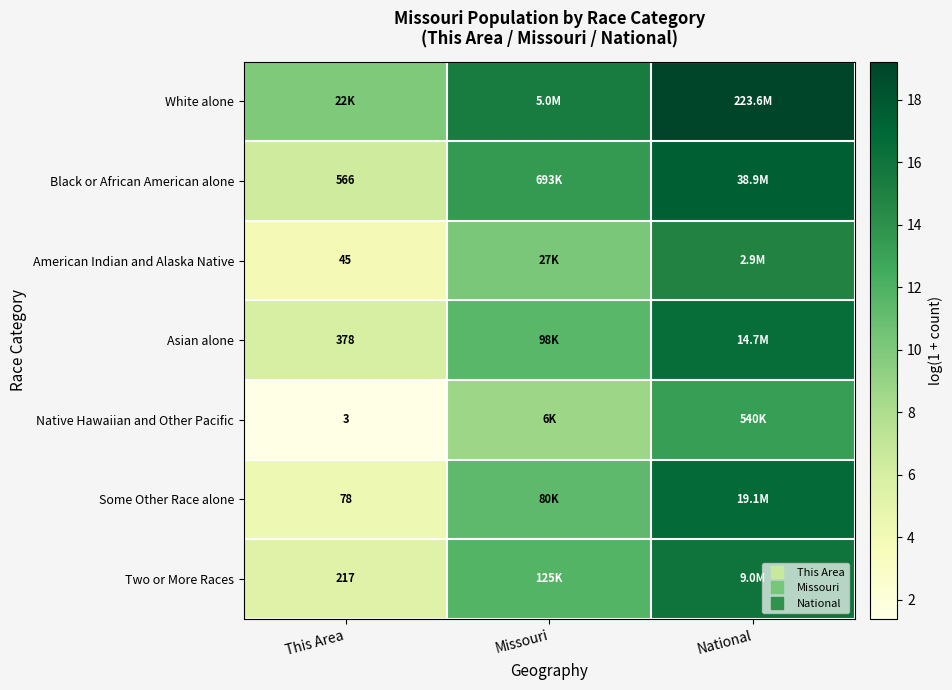

Count the number of data series in this chart.

7